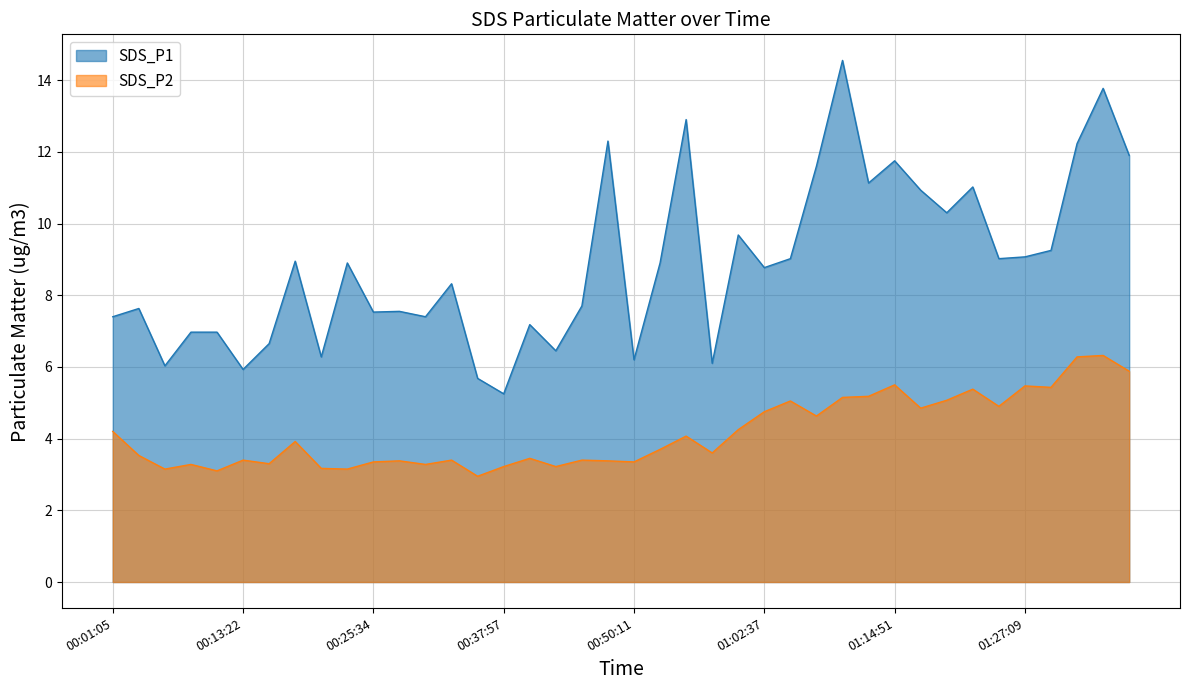

Does the chart have visible grid lines?

Yes